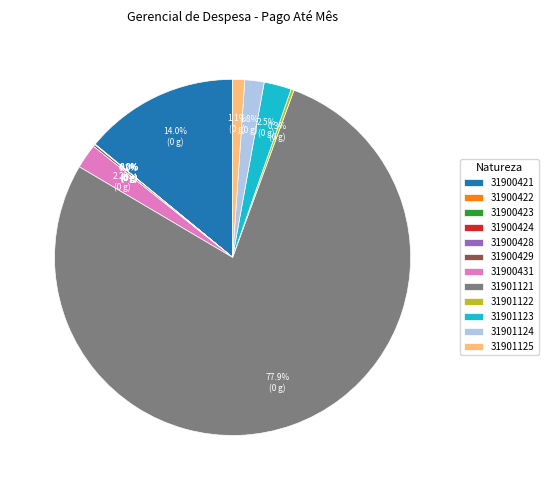

Does 31901121 account for over 50% of the chart?

Yes